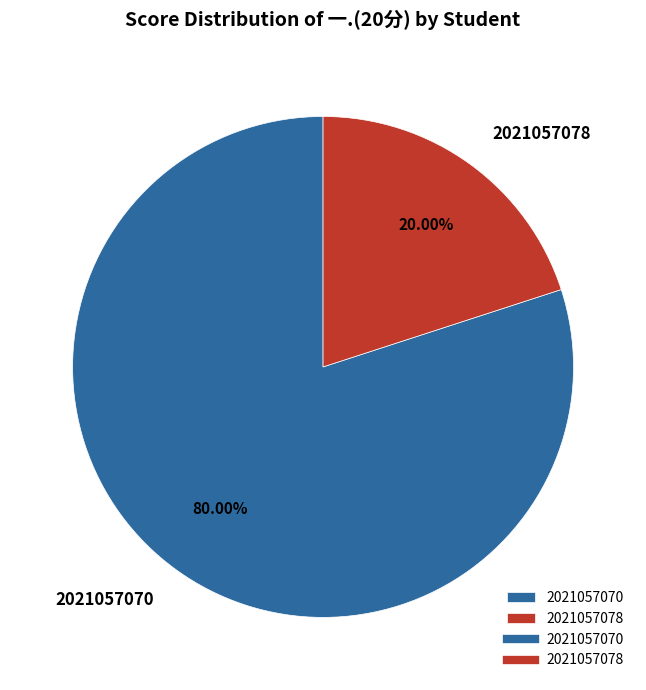

Which category has the biggest portion of the pie?

2021057070